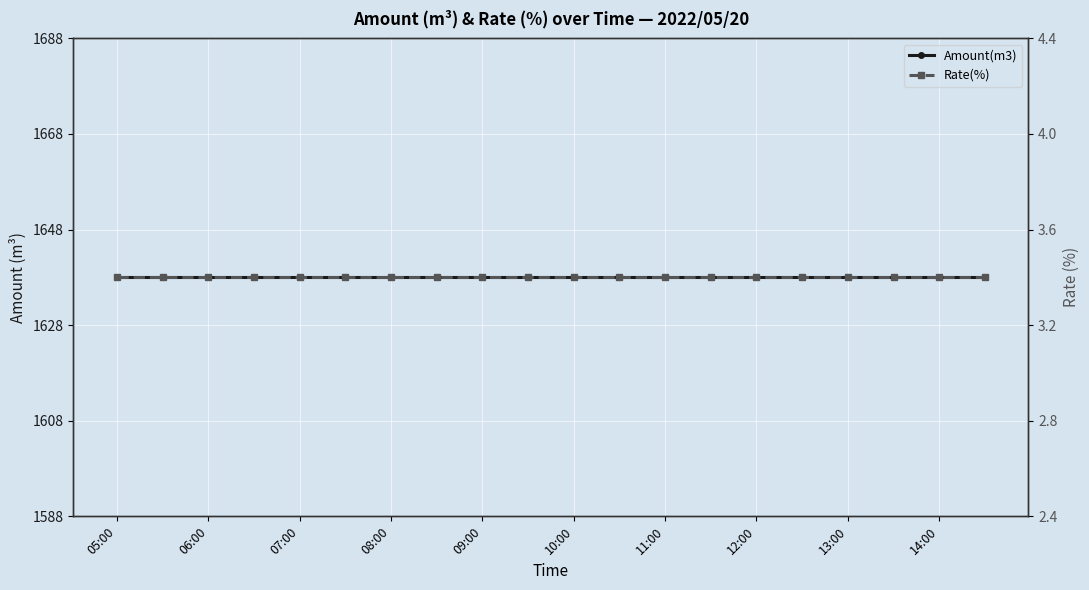

What is the spread (max minus min) of values at 06:00?

1634.6